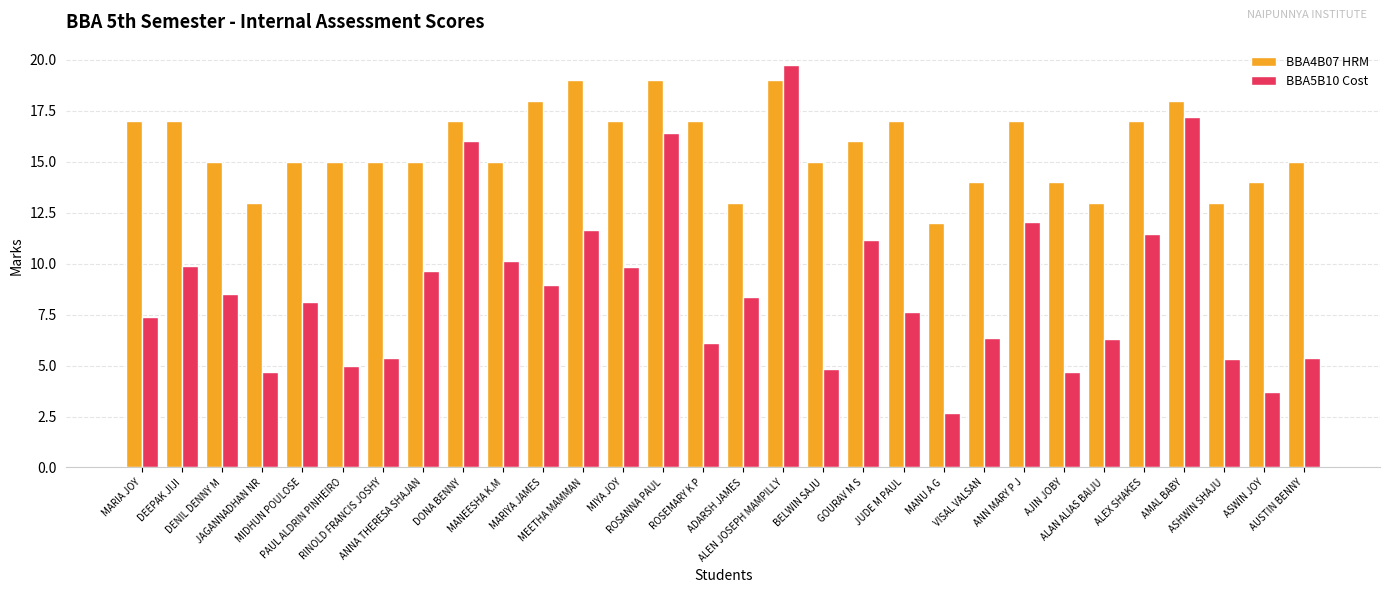

What is the difference between the maximum and minimum values in the BBA4B07 HRM series?

7.0